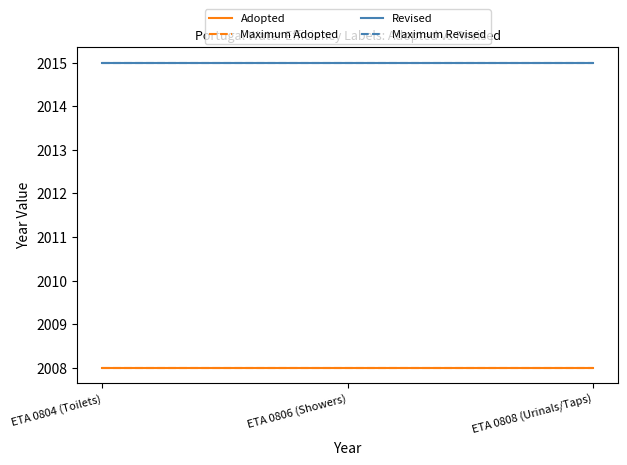

The value of Maximum Adopted at ETA 0806 (Showers) is 2008. True or false?

True